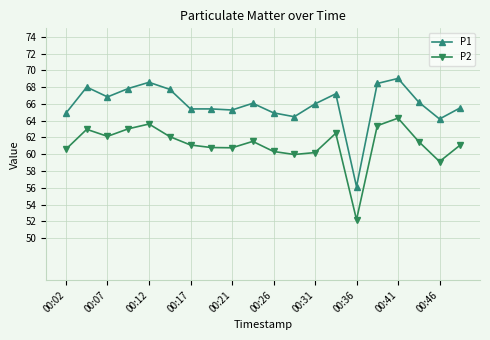

Rank the series by their average value, from lowest to highest.

P2, P1